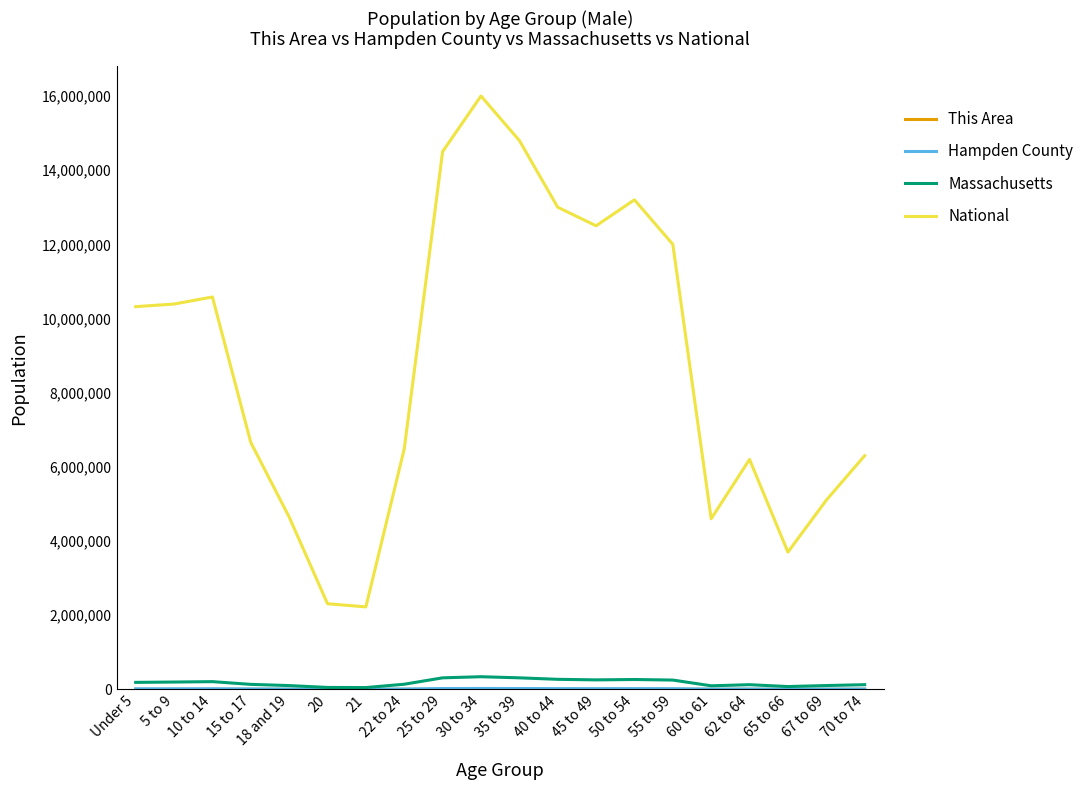

True or false: National and Massachusetts cross at least once.

False